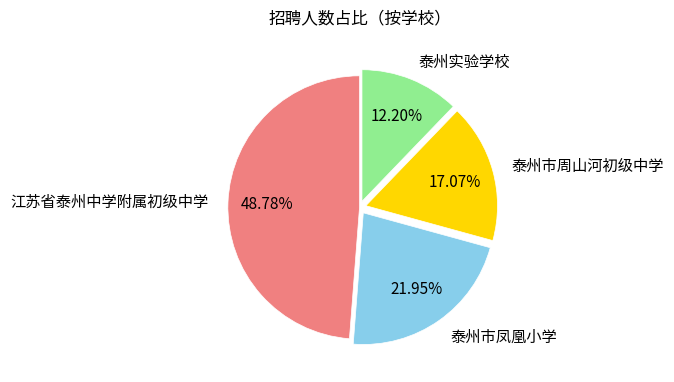

Is 泰州市凤凰小学 the majority of the pie?

No